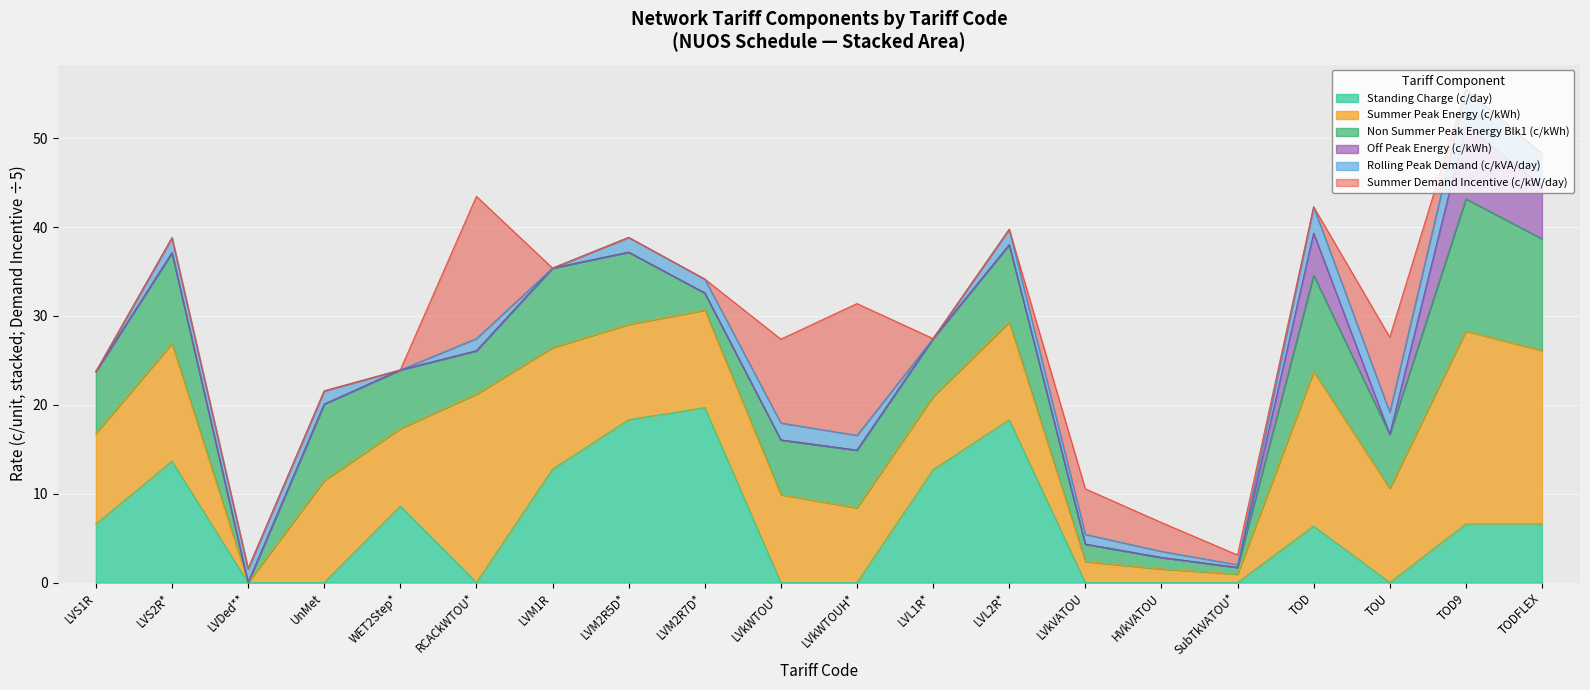

At how many categories does at least one series exceed 29?

4